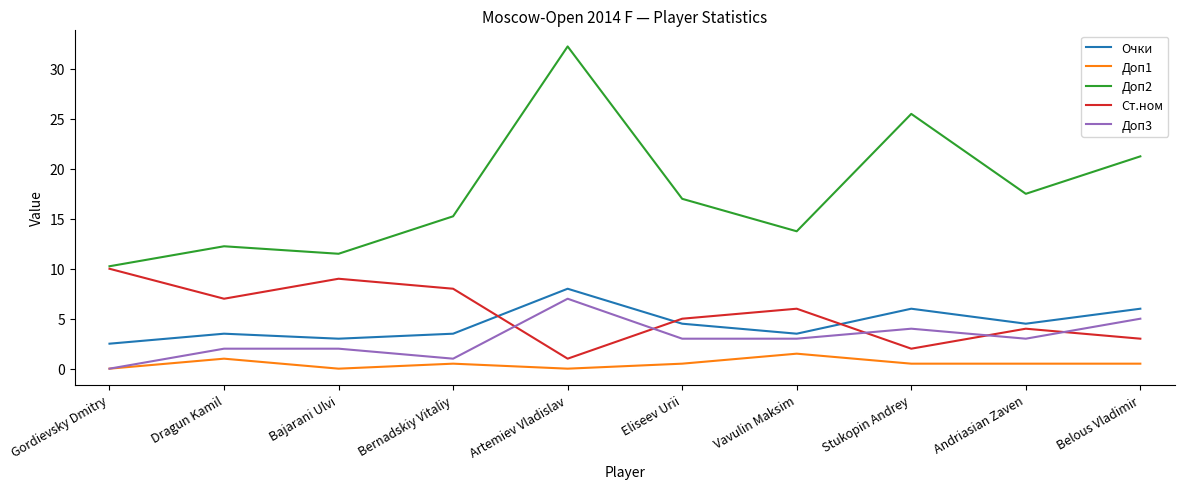

True or false: Доп2 has a value of 12.2 at Dragun Kamil.

True